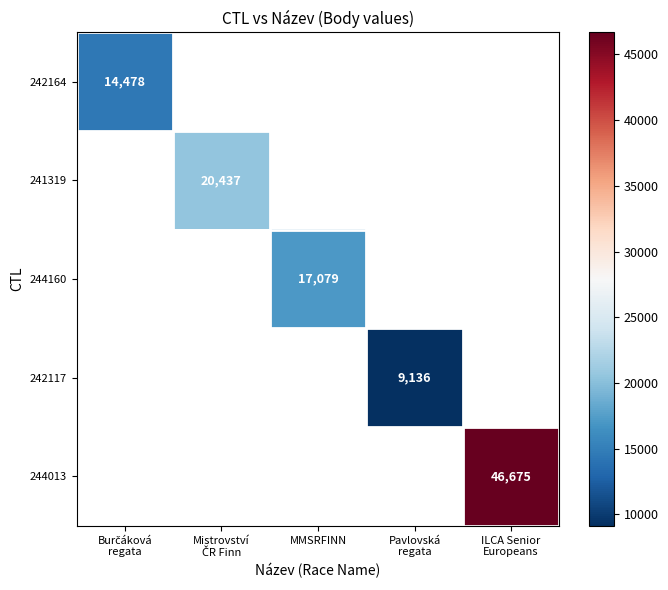

At which category does the chart reach its minimum across all series?

Pavlovská
regata